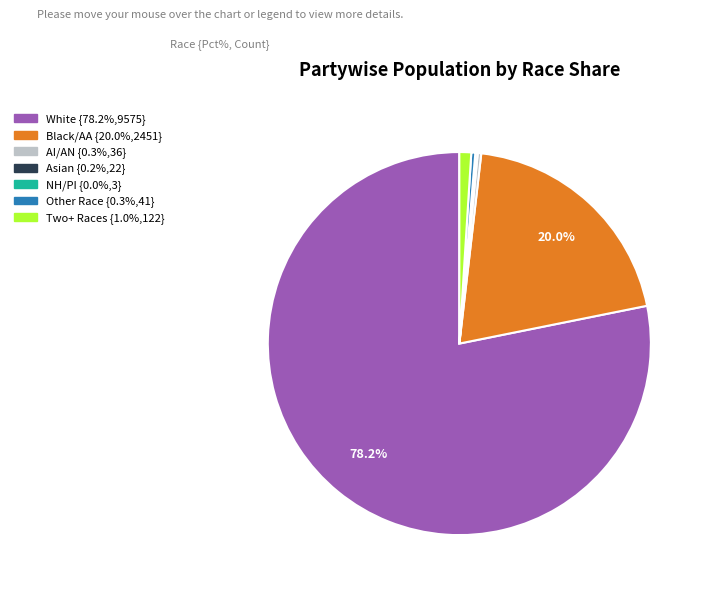

Is there a majority slice in this chart?

Yes